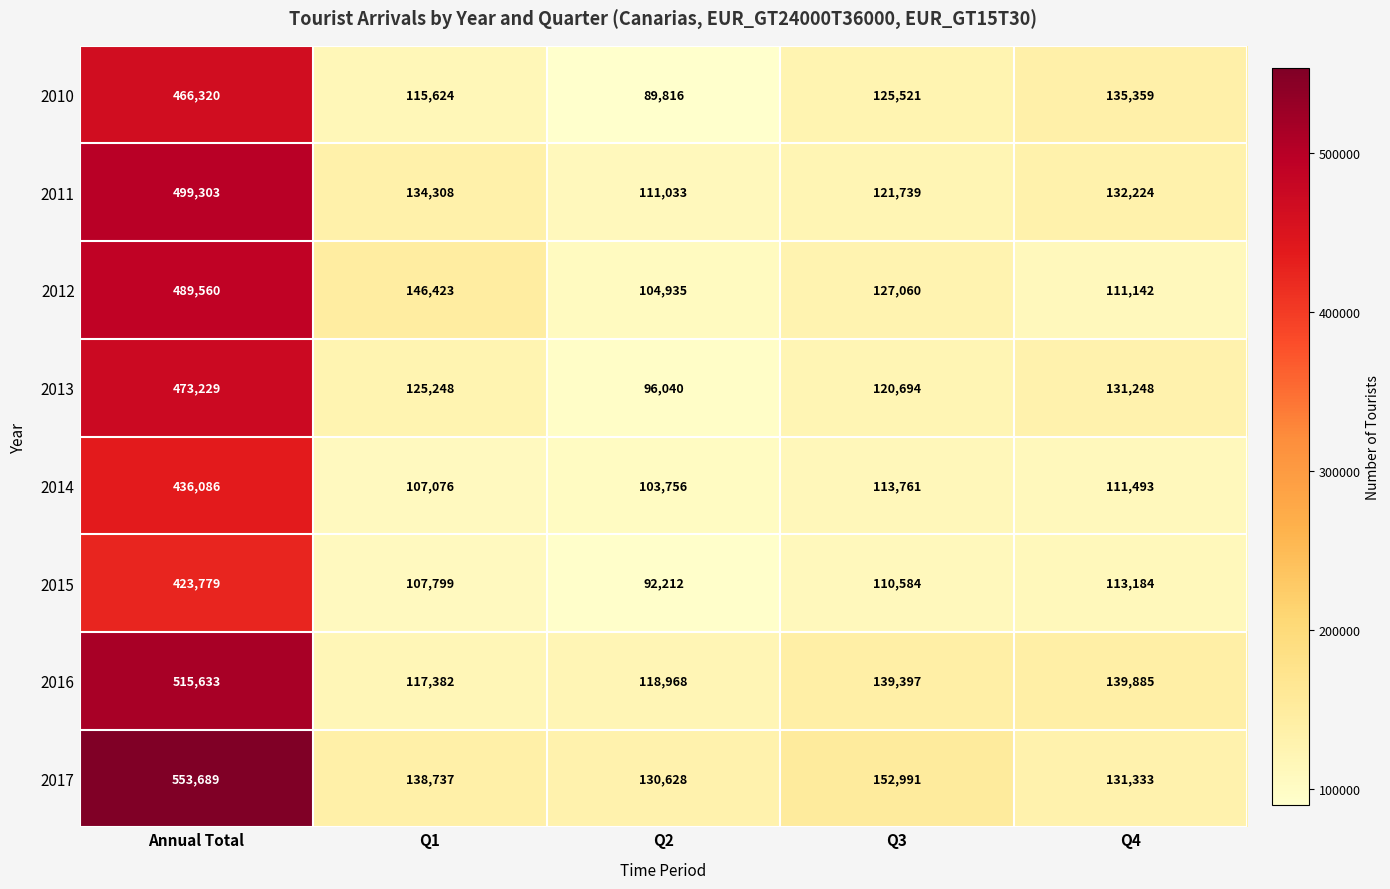

Which series changed the most between Q2 and Q3?

2010